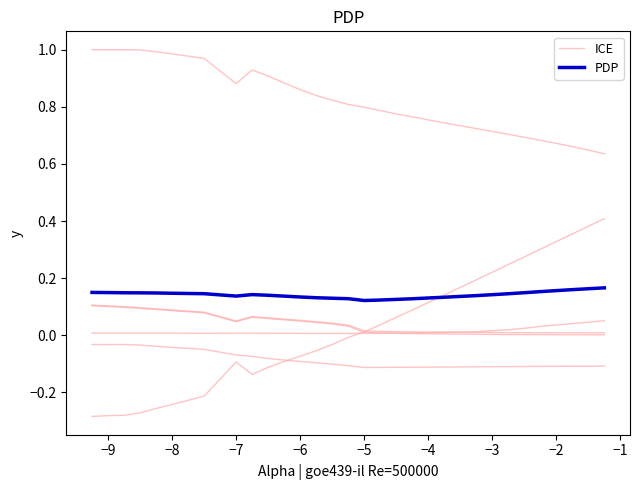

True or false: PDP and ICE cross at least once.

True